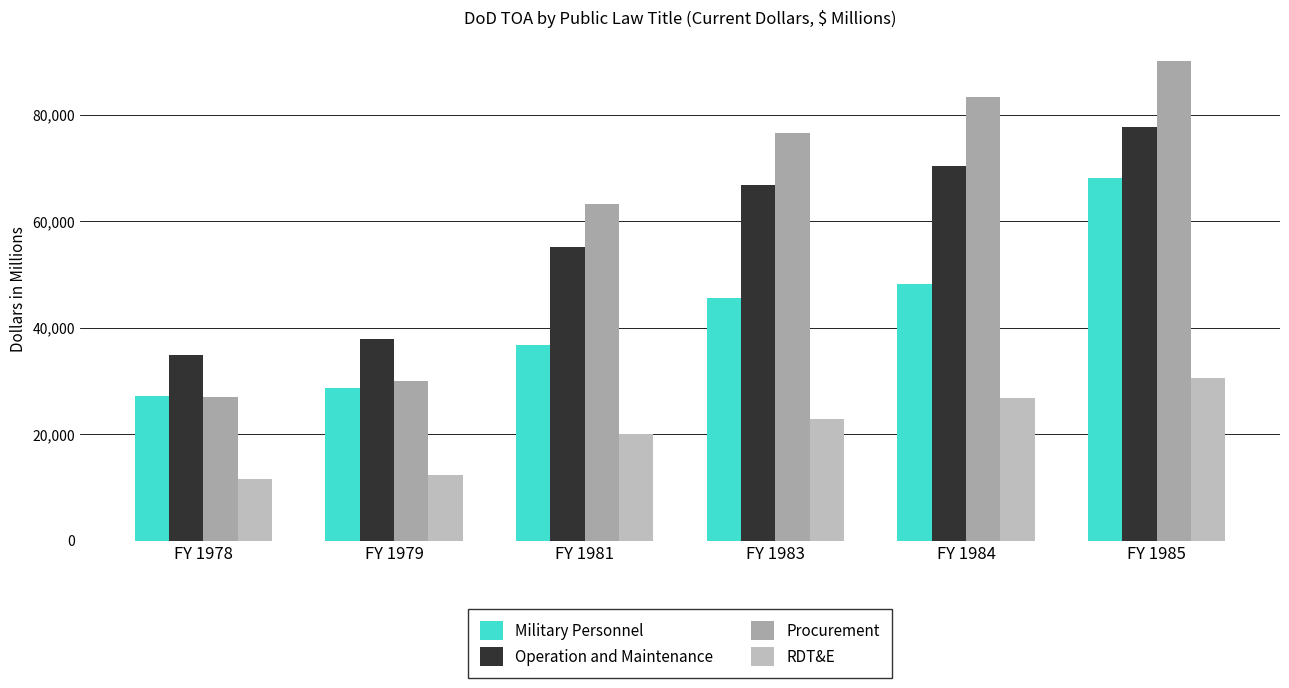

True or false: Military Personnel has a value of 36746 at FY 1981.

True